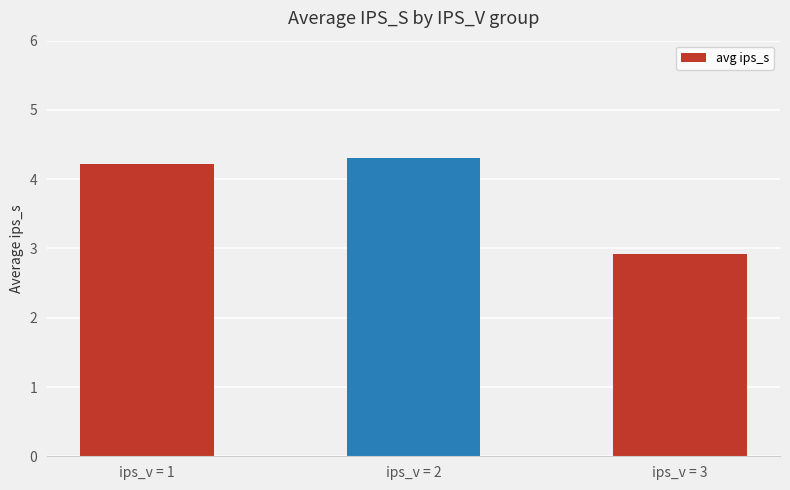

How many distinct data groups are displayed?

1